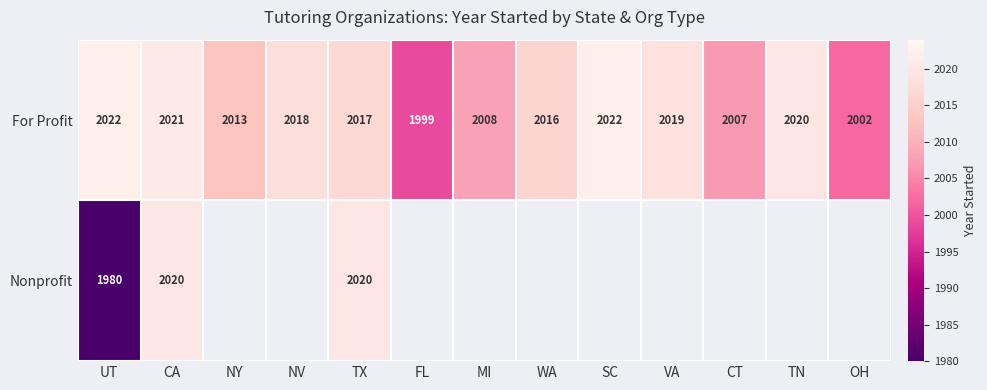

What is the sum of the For Profit values at CA and NV?

4039